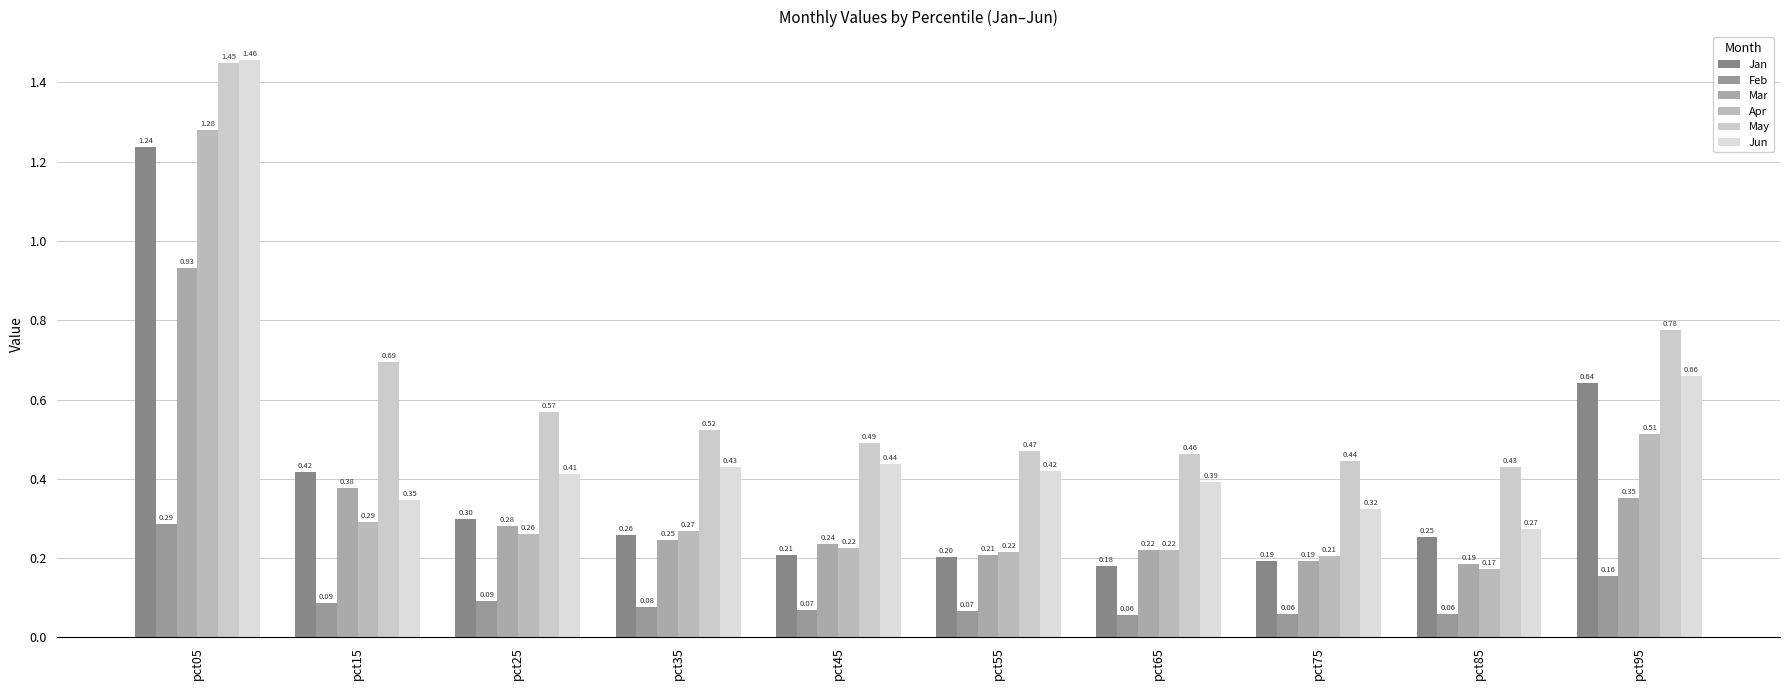

How many Apr values are between 0 and 1?

9